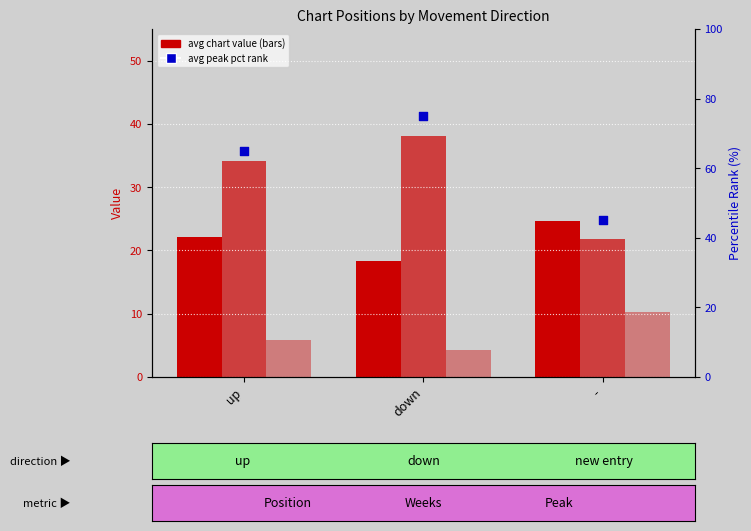

Which series has the largest total across all categories?

Avg Peak Pct Rank